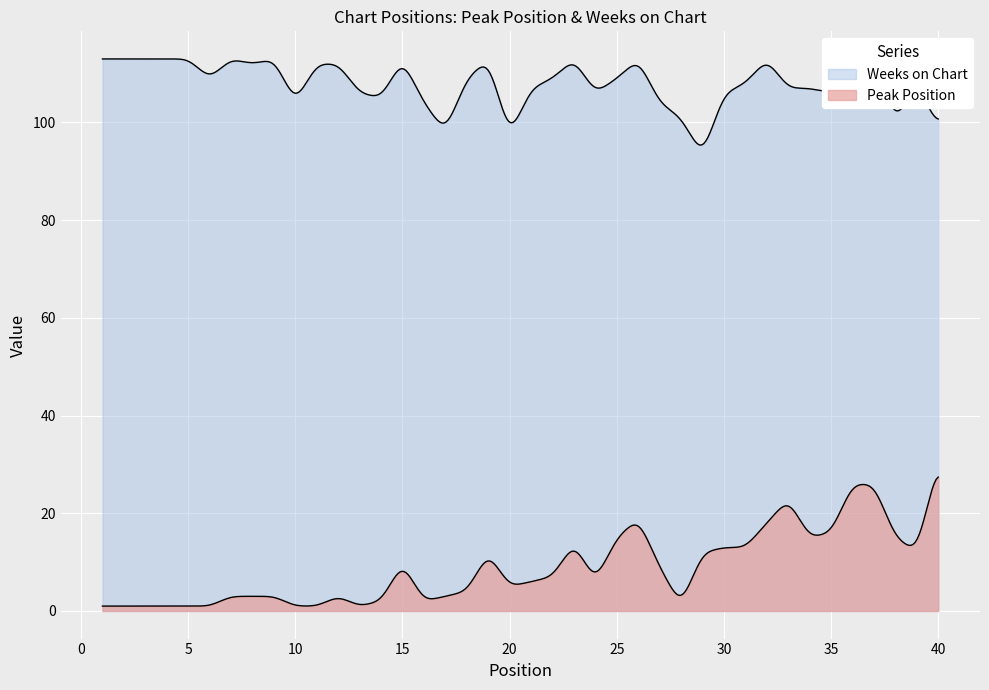

The Peak Position series shows 3 at 9. True or false?

True